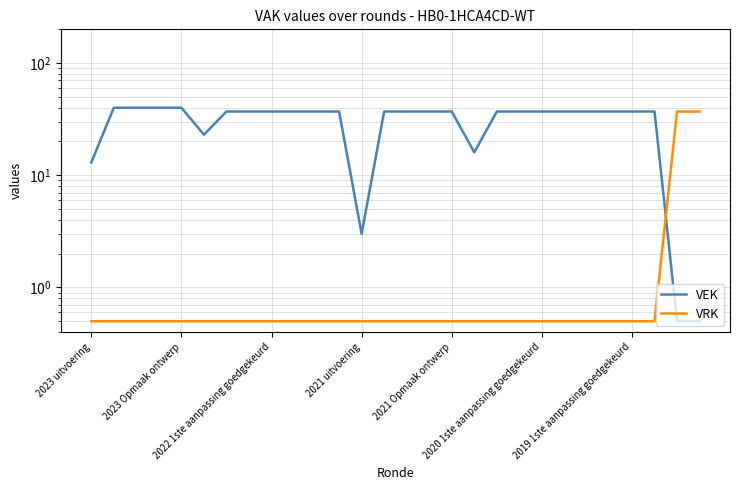

How many data points in VEK are less than 37?

6